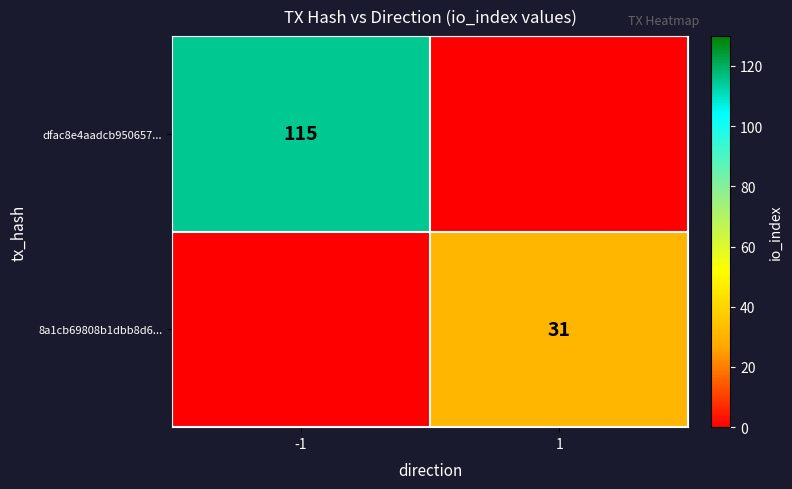

Is the value of dfac8e4aadcb950657... at -1 greater than the value of 8a1cb69808b1dbb8d6... at 1?

Yes